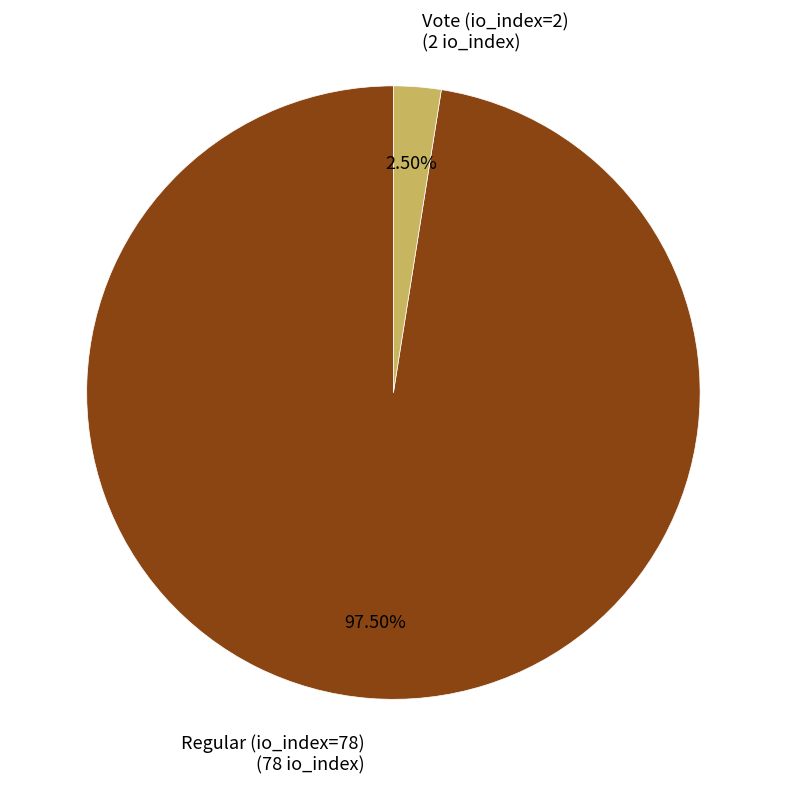

Is there a majority slice in this chart?

Yes